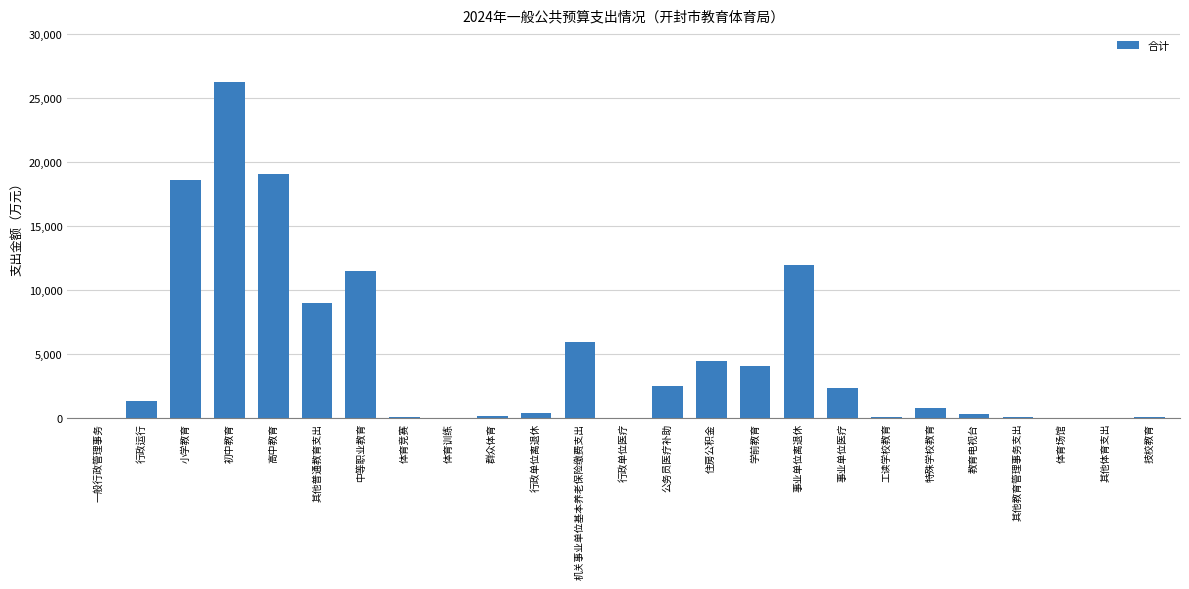

Is it true that the value at 其他普通教育支出 is 9008.5?

True